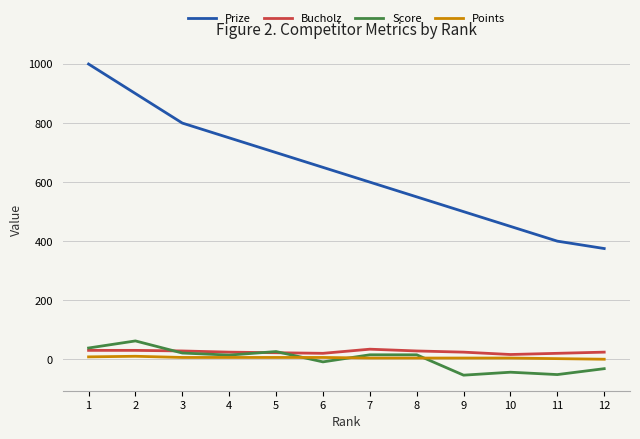

What are all the series names shown in the legend?

Prize, Bucholz, Score, Points